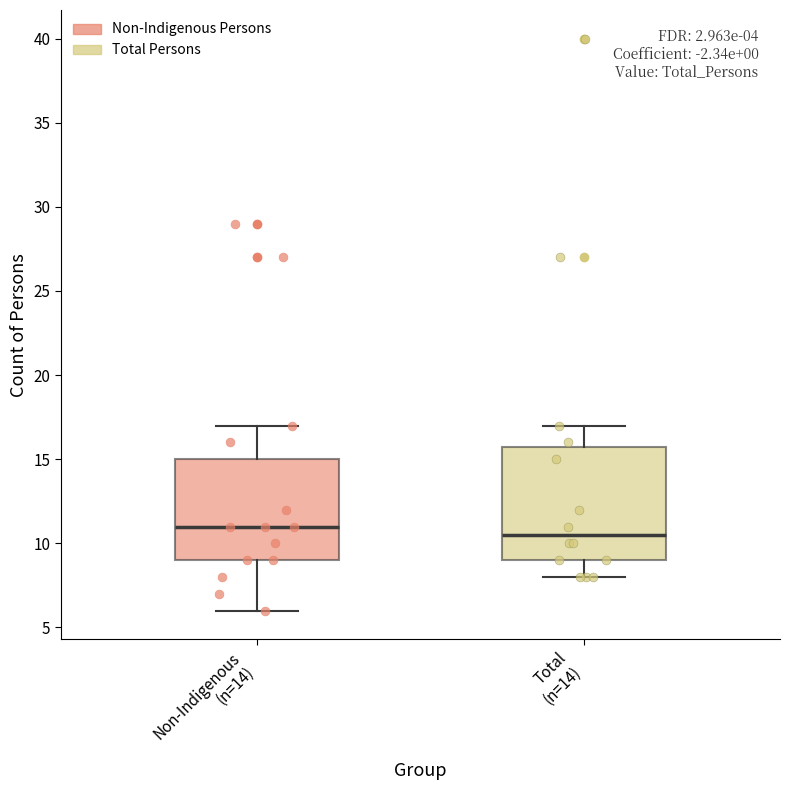

Reading left to right, transcribe this box plot: for each box, give where its median line is, the range the box spans, and where its two whiskers end, as read against the y-axis. The values are not printed on the chart, so give them approximately, as read against the axis.

Non-Indigenous (n=14): median 11.0, box 9.0 to 15.0, whiskers 6.0 to 17.0
Total (n=14): median 10.5, box 9.0 to 16.0, whiskers 8.0 to 17.0